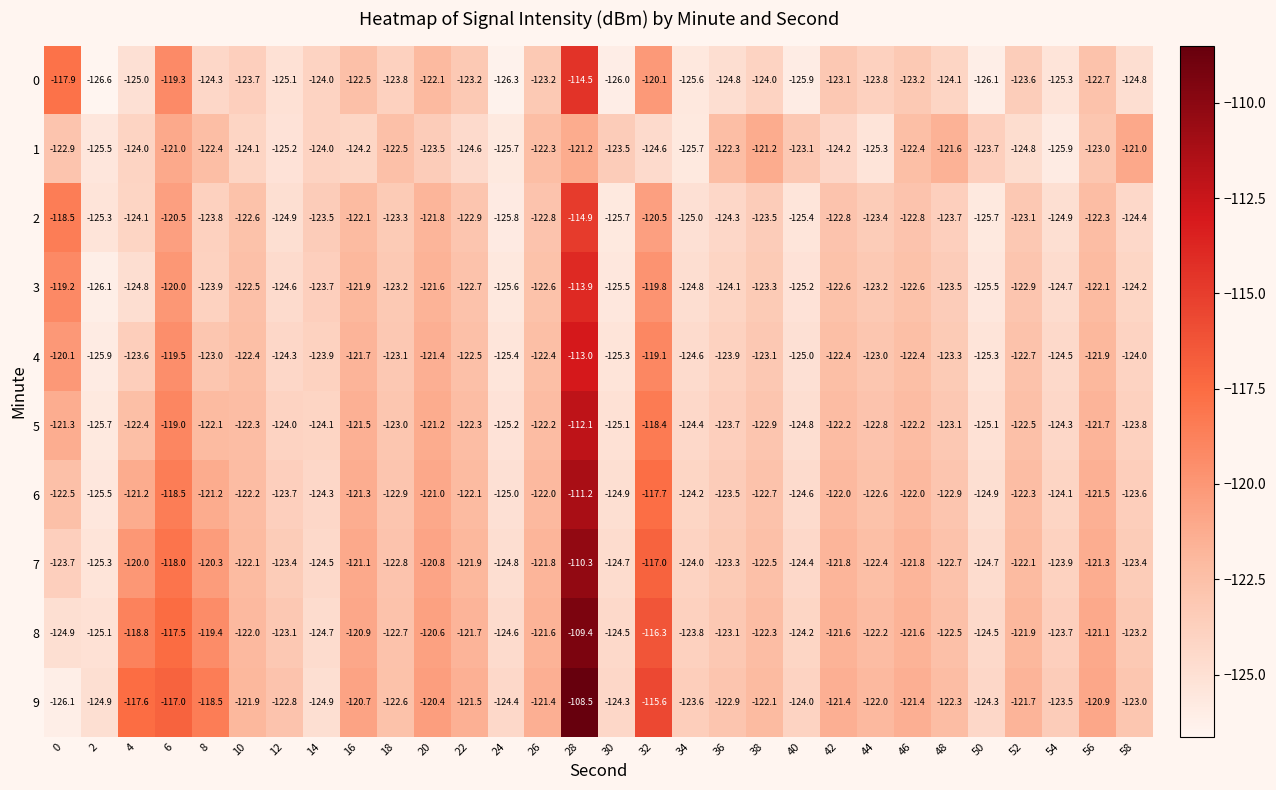

Which category has the lowest value in the 2 series?

24